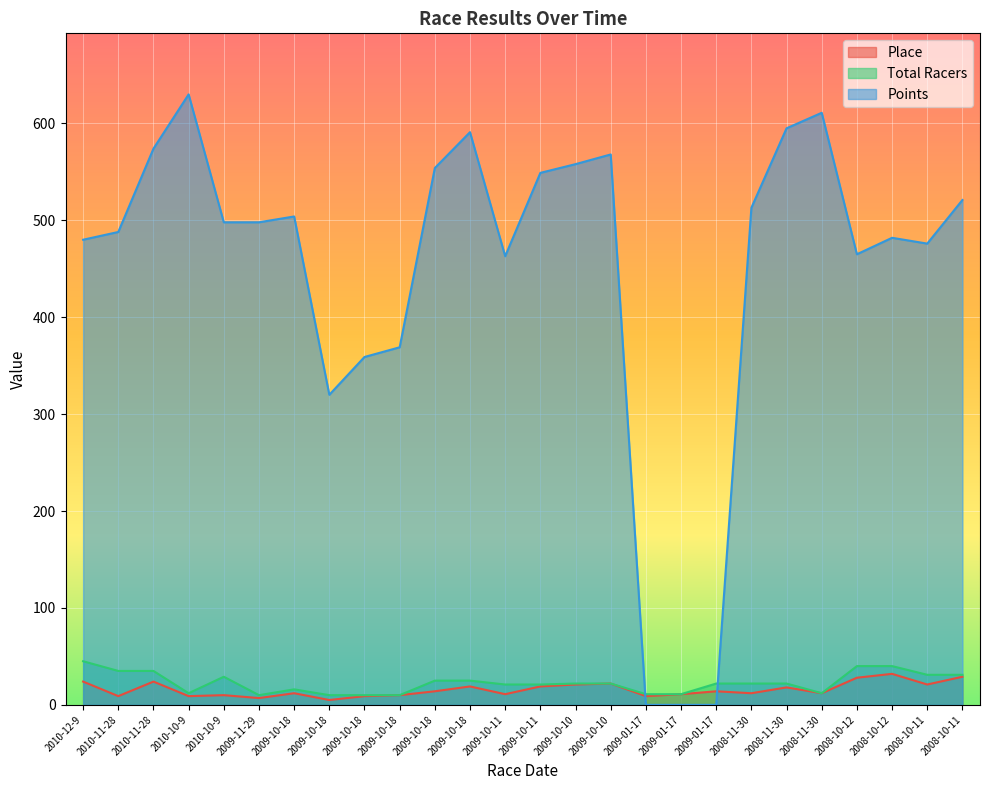

What is the spread (max minus min) of values at 2010-10-9?

621